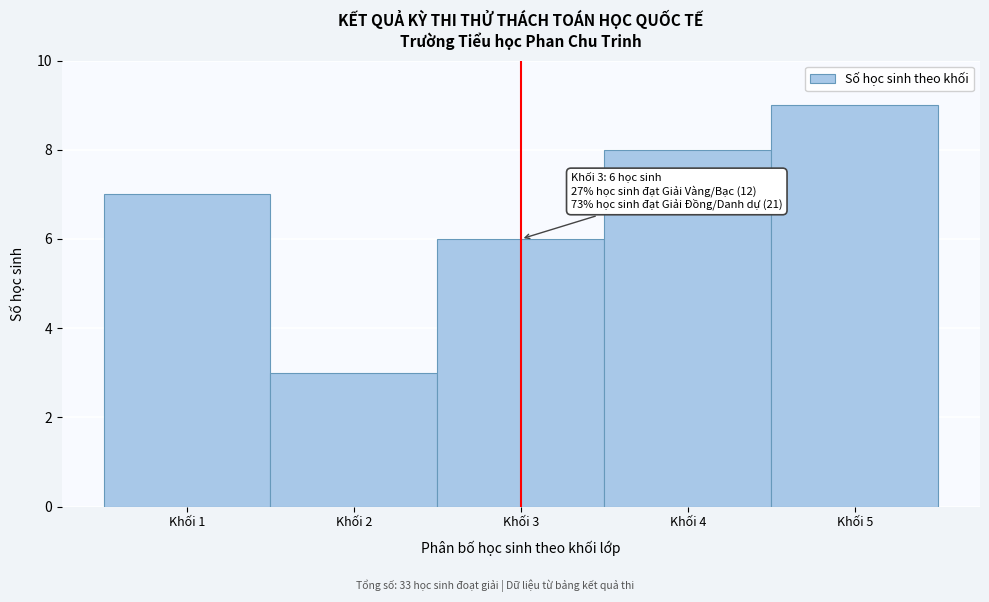

Over which range of the x-axis is the bar tallest?

4.5 to 5.5